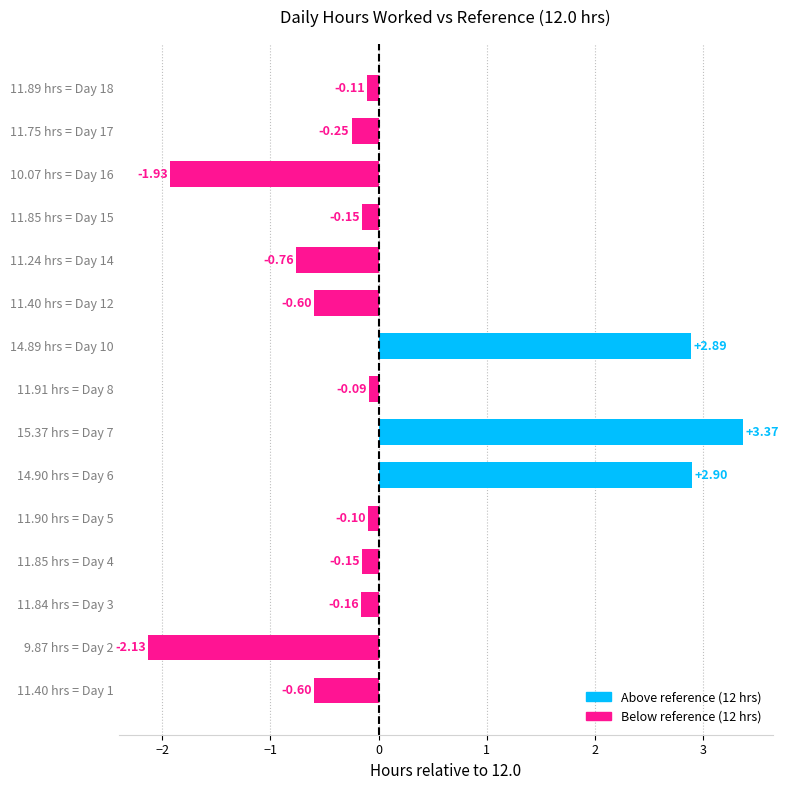

Where is the data nearest to the value 0?

11.91 hrs = Day 8